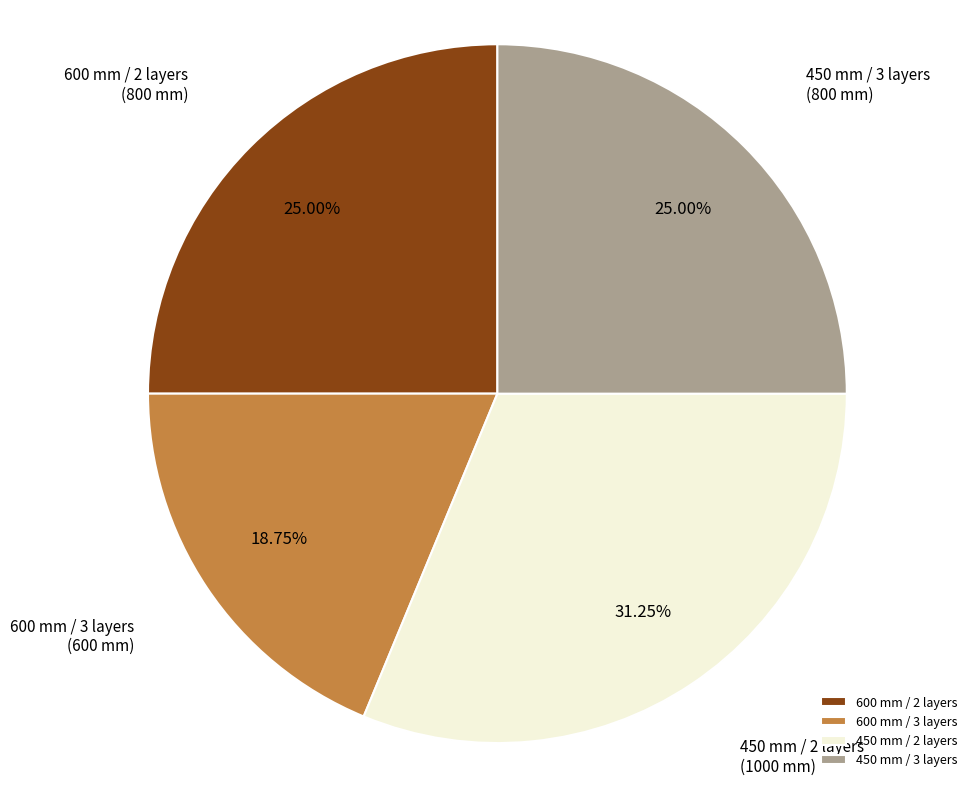

To the nearest percent, what percentage of the pie is 450 mm / 2 layers?

31%